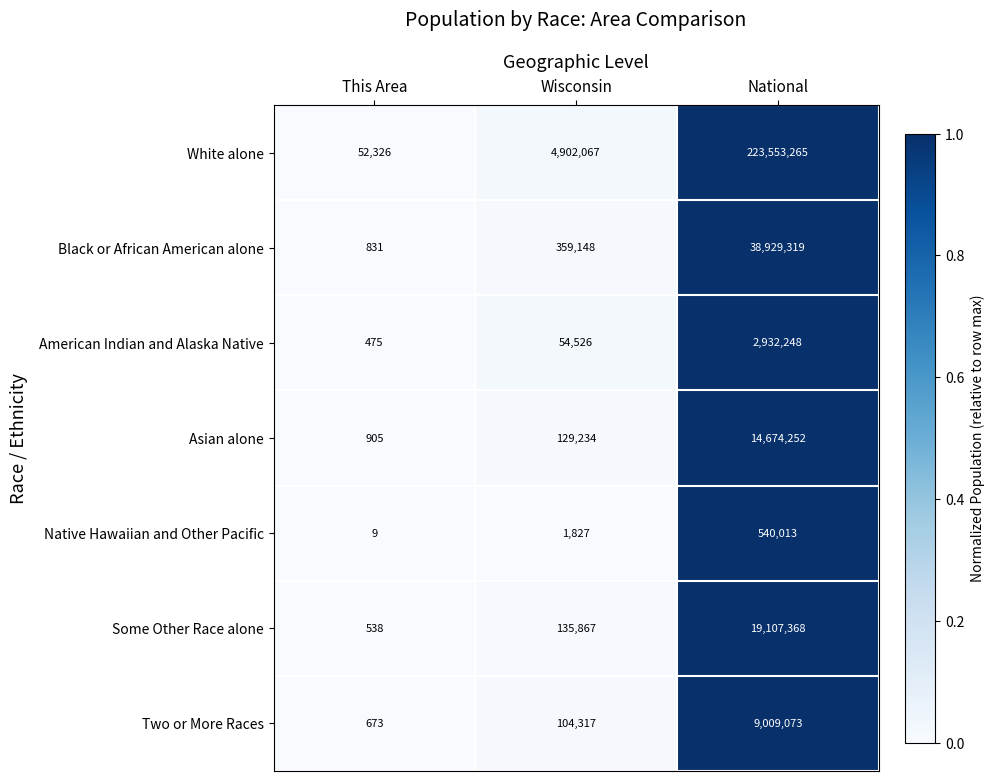

Reading left to right, extract all data points from this chart.

White alone: This Area=52326	Wisconsin=4902067	National=223553265
Black or African American alone: This Area=831	Wisconsin=359148	National=38929319
American Indian and Alaska Native: This Area=475	Wisconsin=54526	National=2932248
Asian alone: This Area=905	Wisconsin=129234	National=14674252
Native Hawaiian and Other Pacific: This Area=9	Wisconsin=1827	National=540013
Some Other Race alone: This Area=538	Wisconsin=135867	National=19107368
Two or More Races: This Area=673	Wisconsin=104317	National=9009073